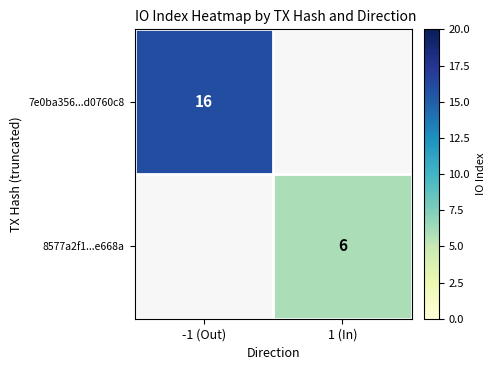

The 8577a2f1...e668a series shows 2 at 1 (In). True or false?

False